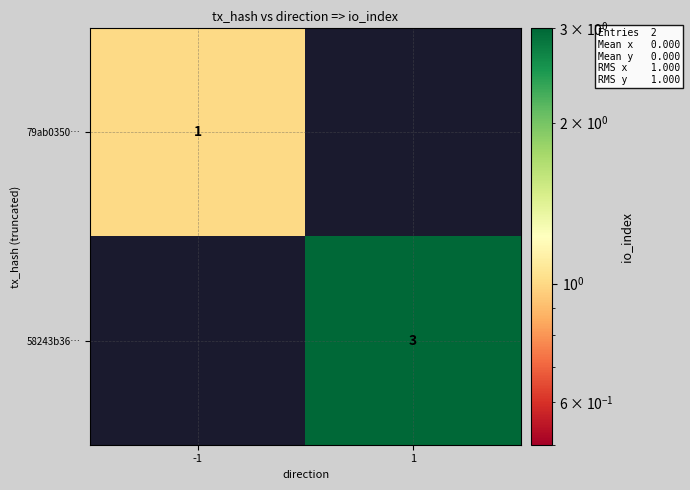

True or false: 79ab0350… has a value of 0 at -1.

False